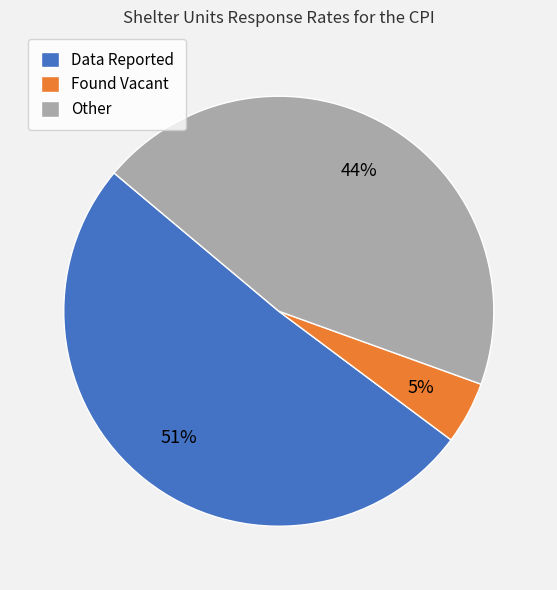

What percentage is the Found Vacant slice, to the nearest percent?

5%